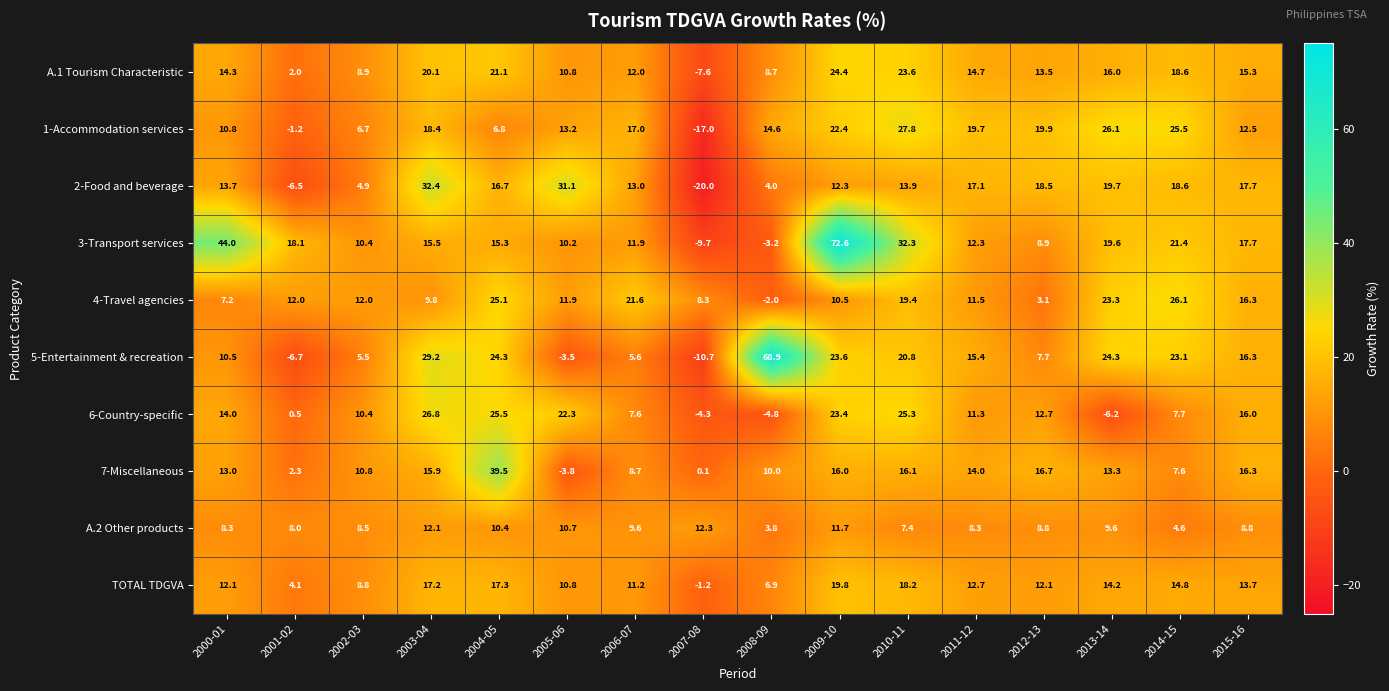

What is the difference between the second highest and second lowest values in the TOTAL TDGVA series?

14.1